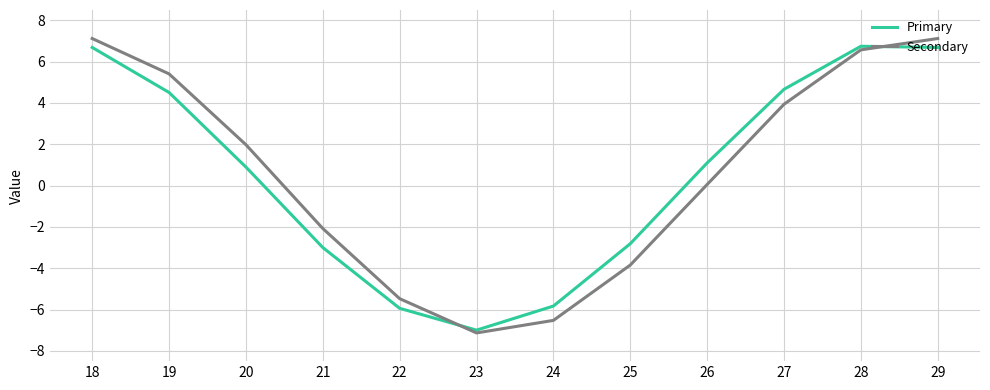

At which label is Secondary closest to 0?

26